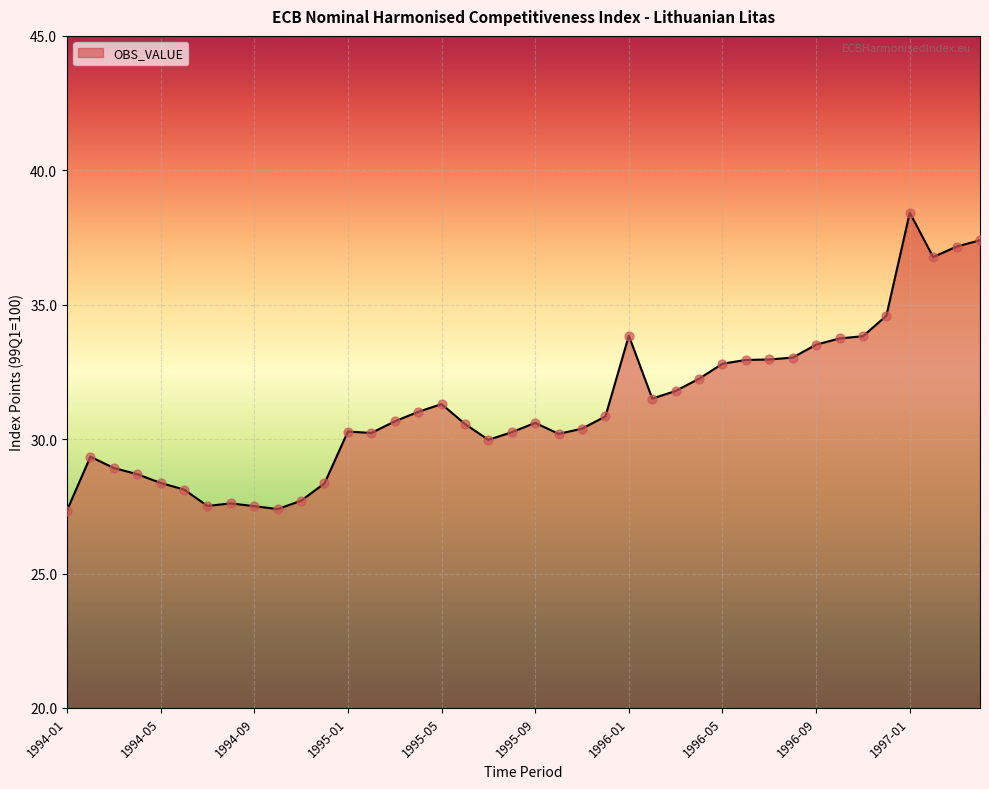

What is the minimum value shown in the chart?

27.3